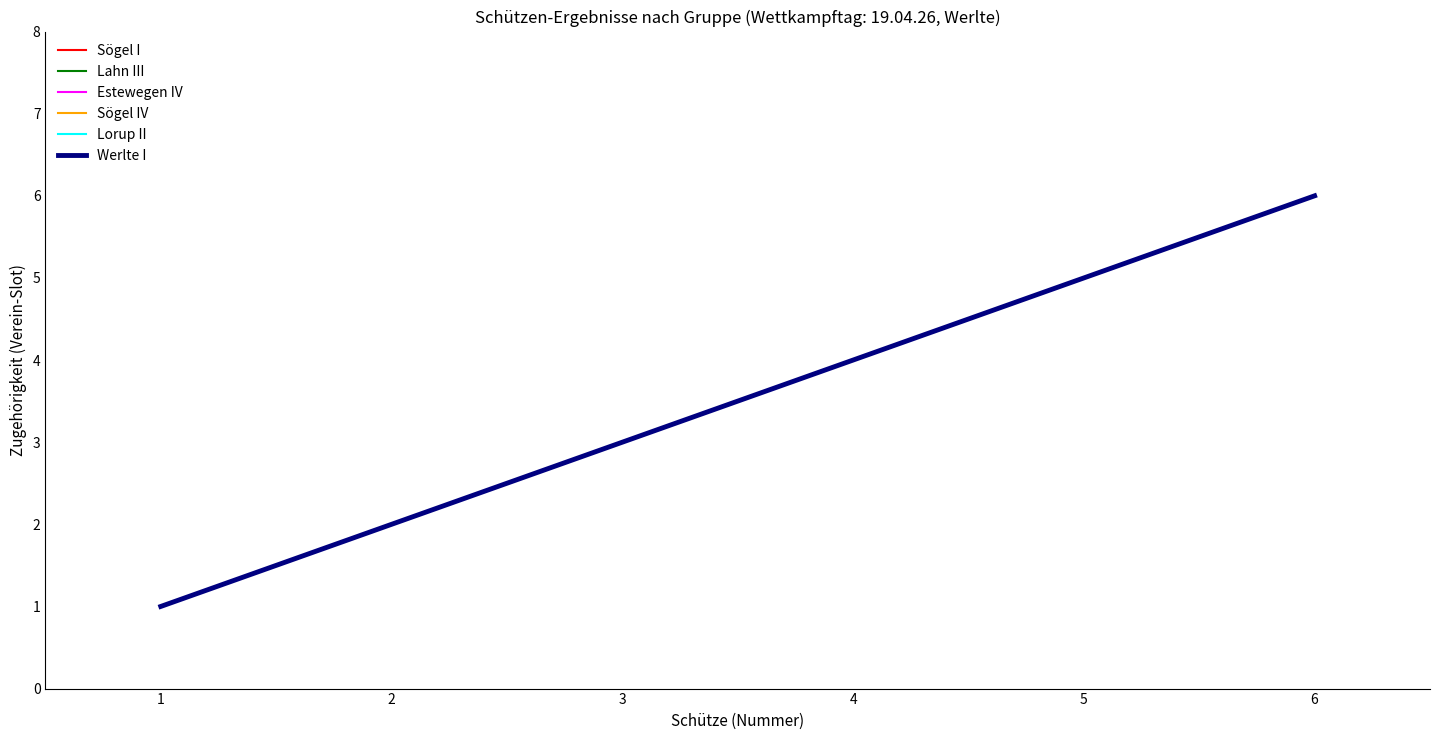

True or false: Werlte I has more than 1 interior local peaks.

False